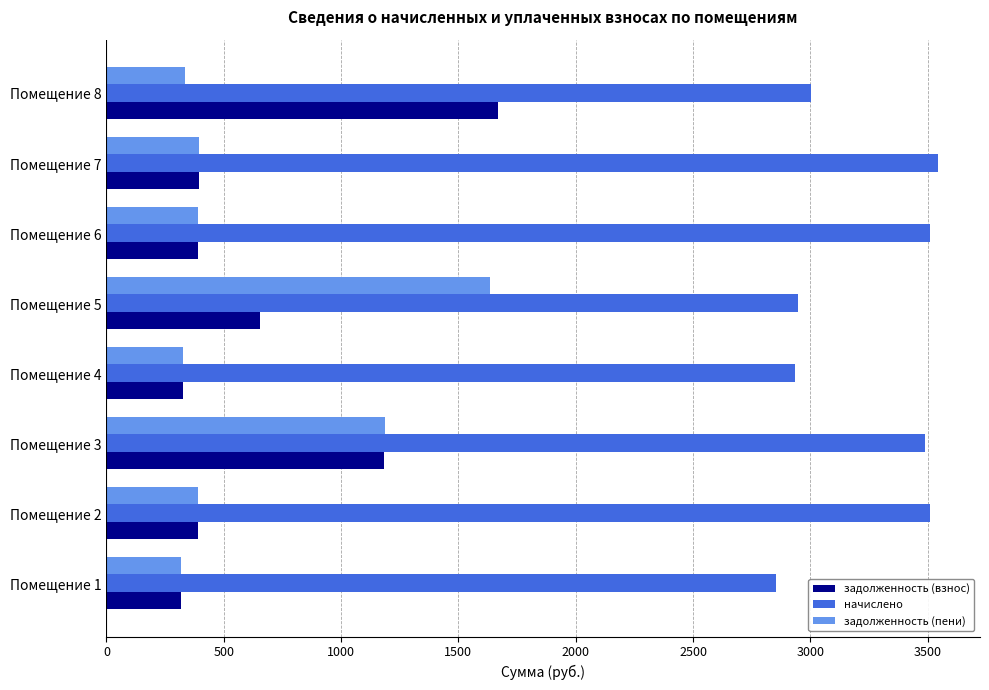

What is the difference between the задолженность (взнос) values at Помещение 3 and Помещение 7?

789.4